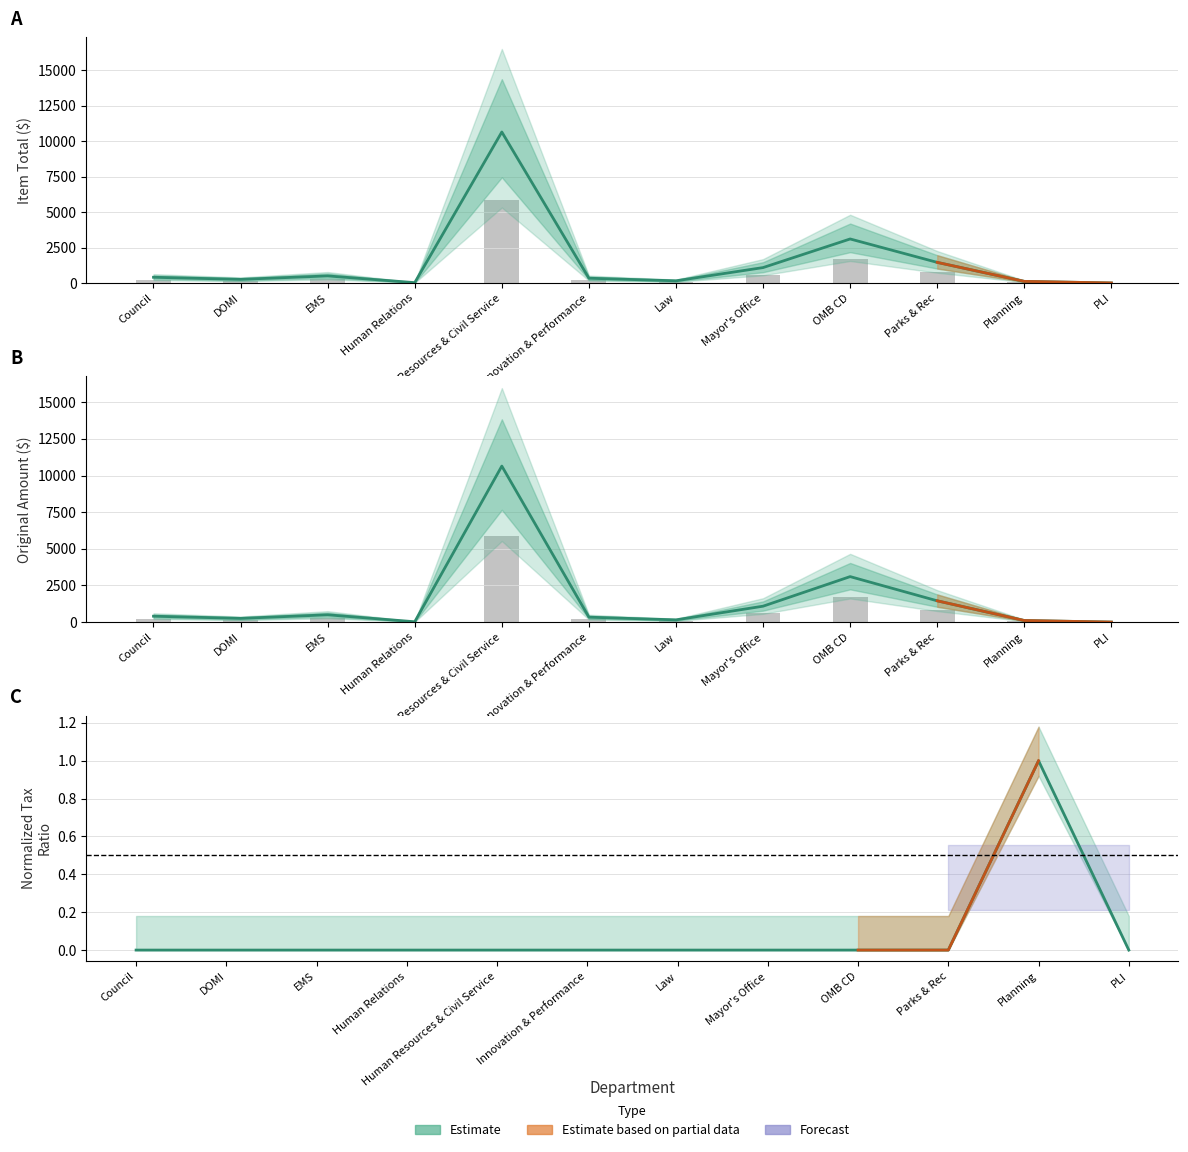

What is the greatest value displayed?

10650.9